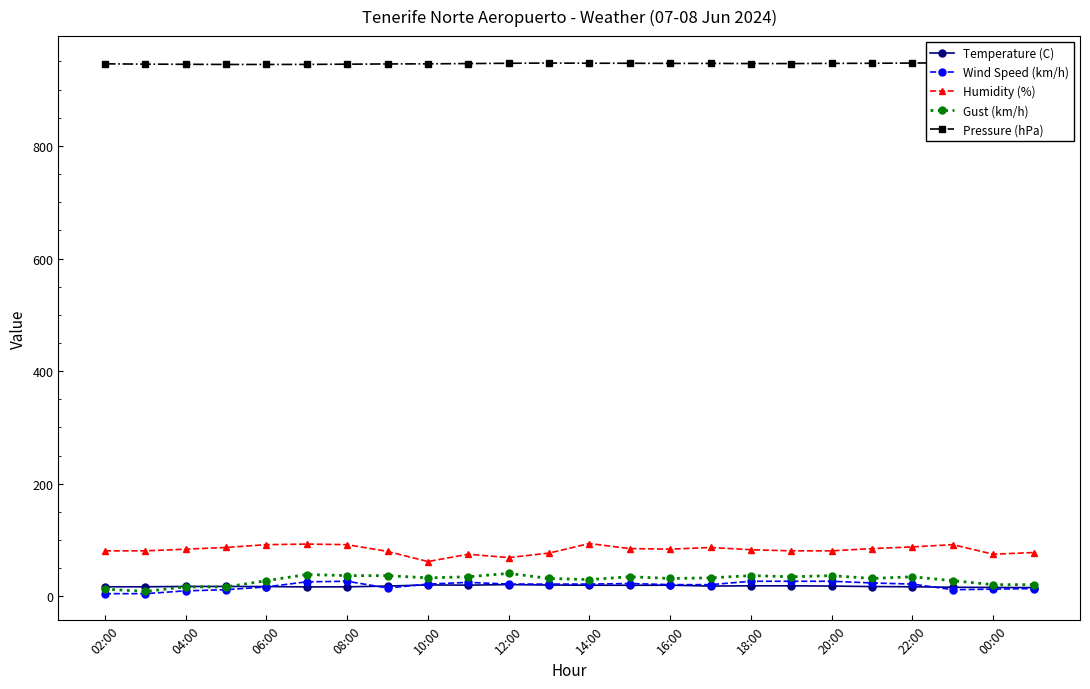

Read the Wind Speed (km/h) value at 16:00.

21.0